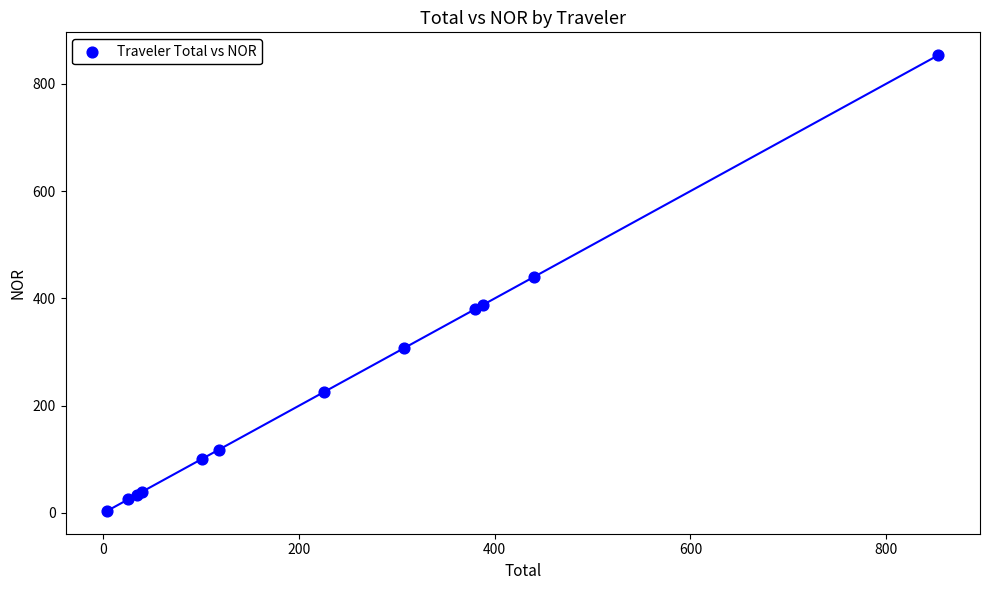

What Y value in the scatter plot is closest to 428?

439.7